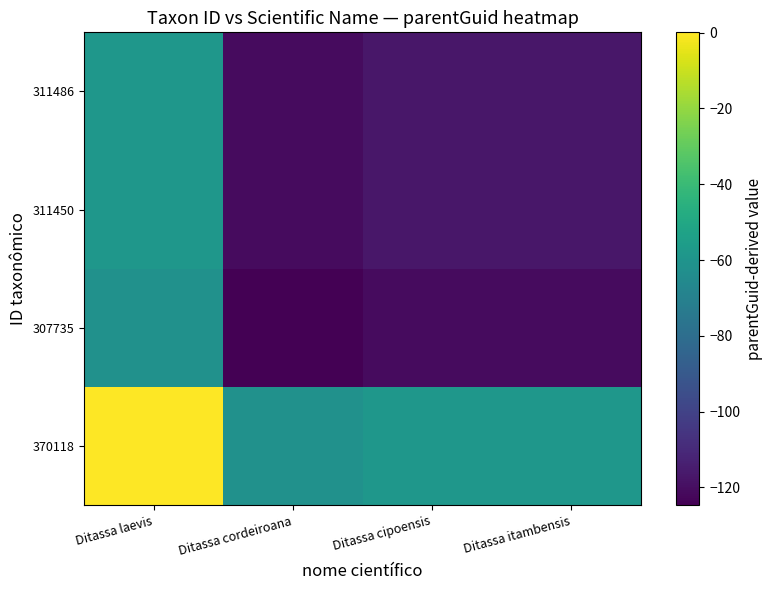

Count the number of categories in the chart.

4